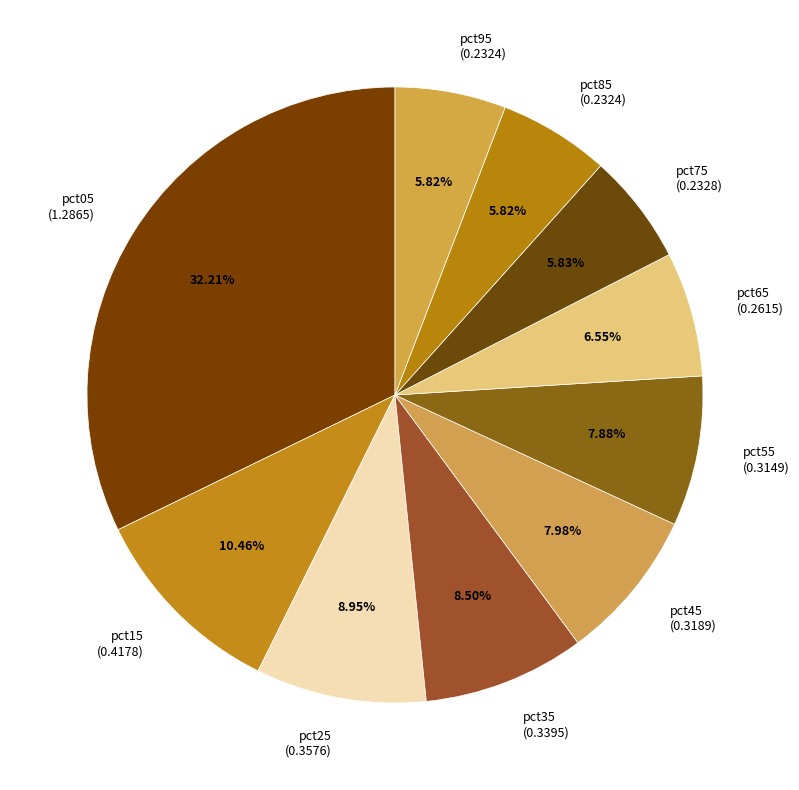

Which has a higher value, pct25 (0.3576) or pct15 (0.4178)?

pct15 (0.4178)